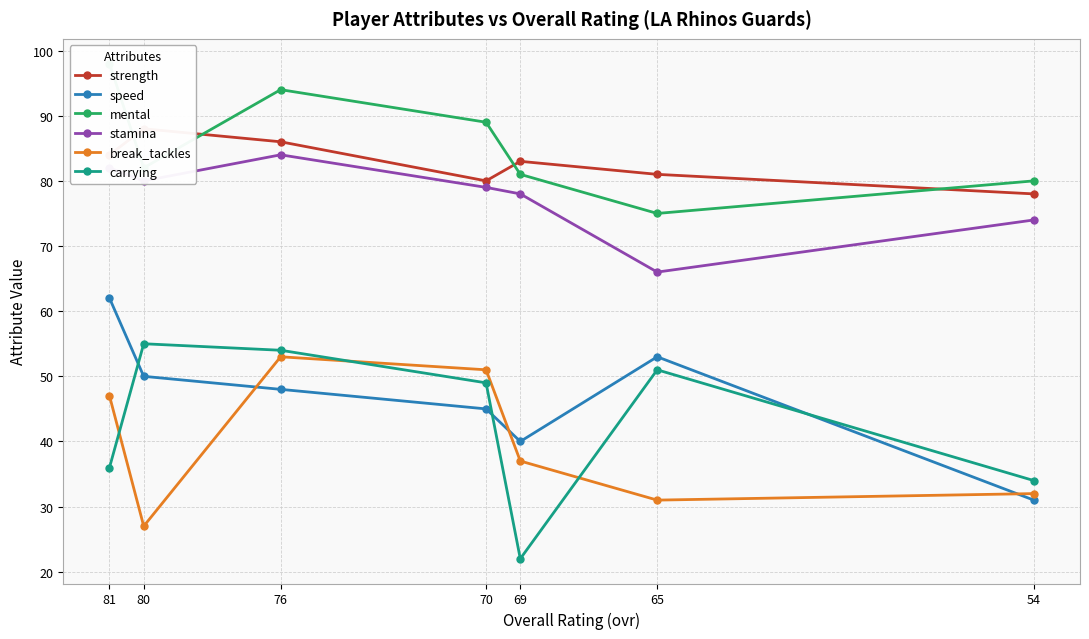

Reading left to right, list all the values displayed in this chart.

strength: 84	88	86	80	83	81	78
speed: 62	50	48	45	40	53	31
mental: 98	82	94	89	81	75	80
stamina: 82	80	84	79	78	66	74
break_tackles: 47	27	53	51	37	31	32
carrying: 36	55	54	49	22	51	34